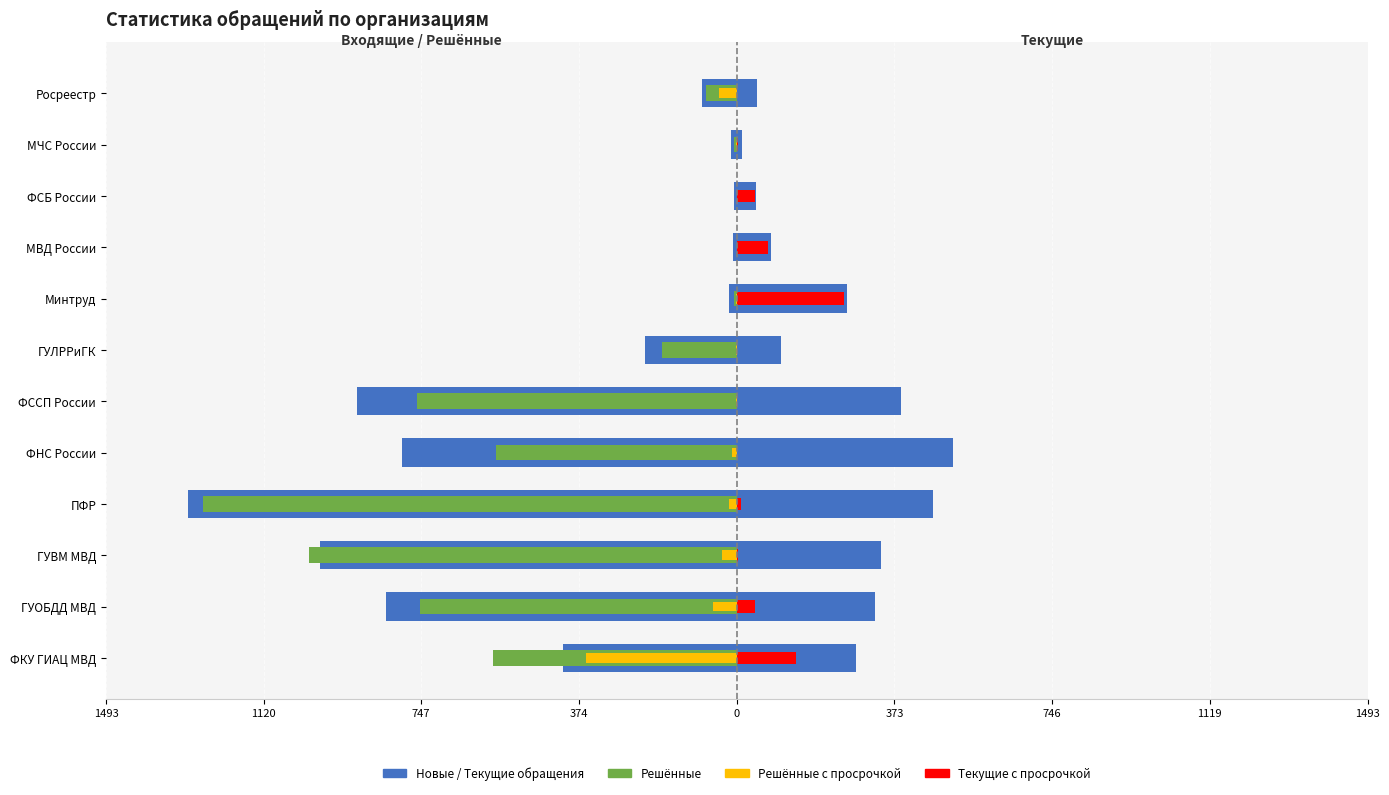

How many data points does each series have?

12